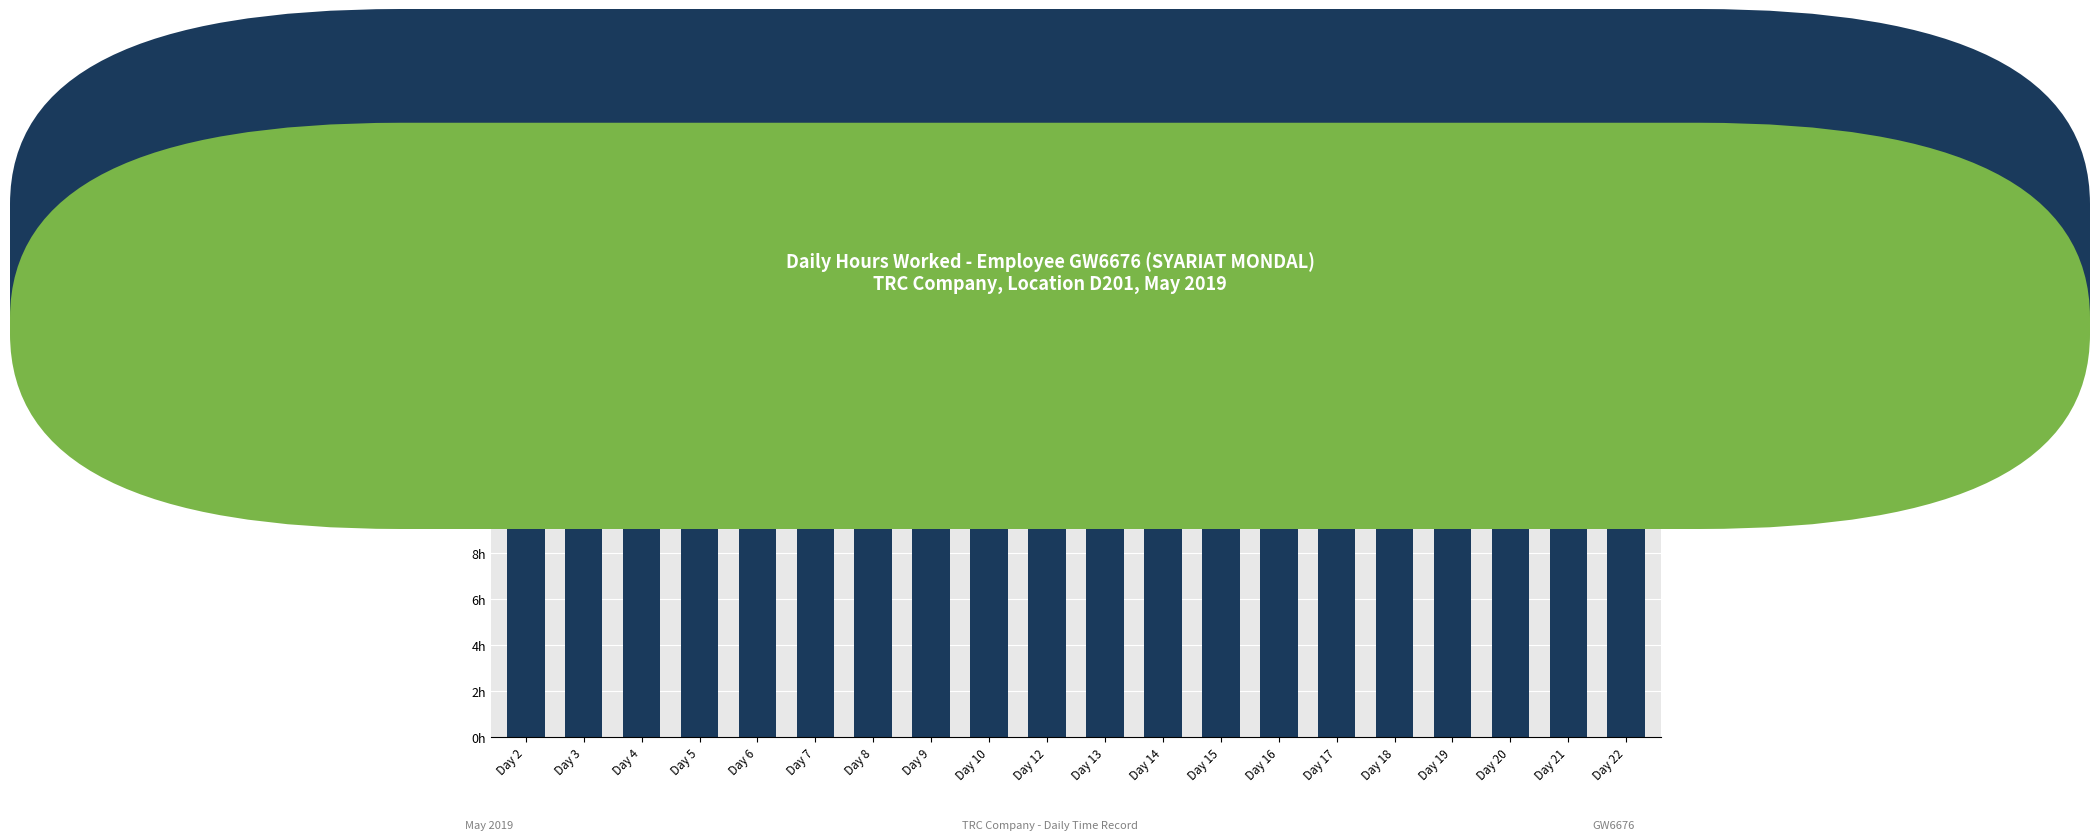

What is the difference between the second highest and second lowest values?

5.0